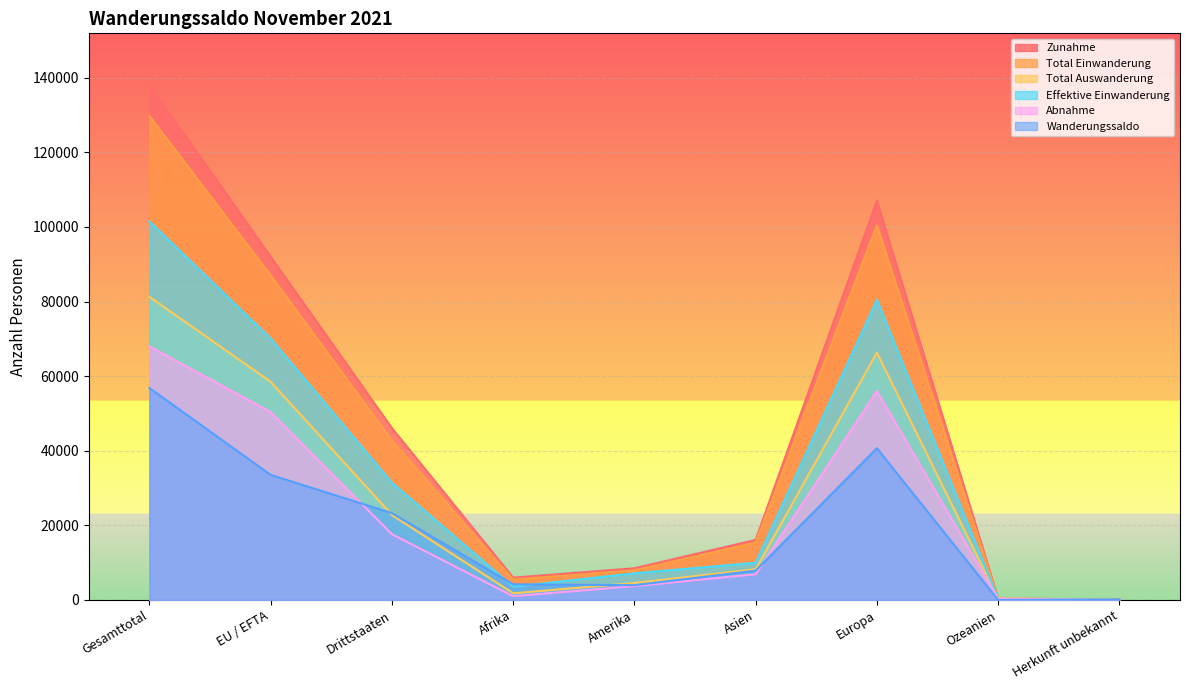

What is the lowest value of the Total Auswanderung series?

27